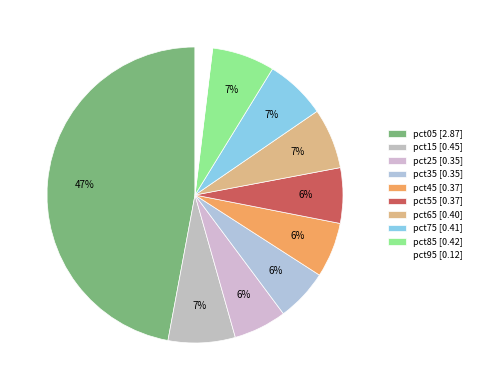

What is the largest slice in the pie chart?

pct05